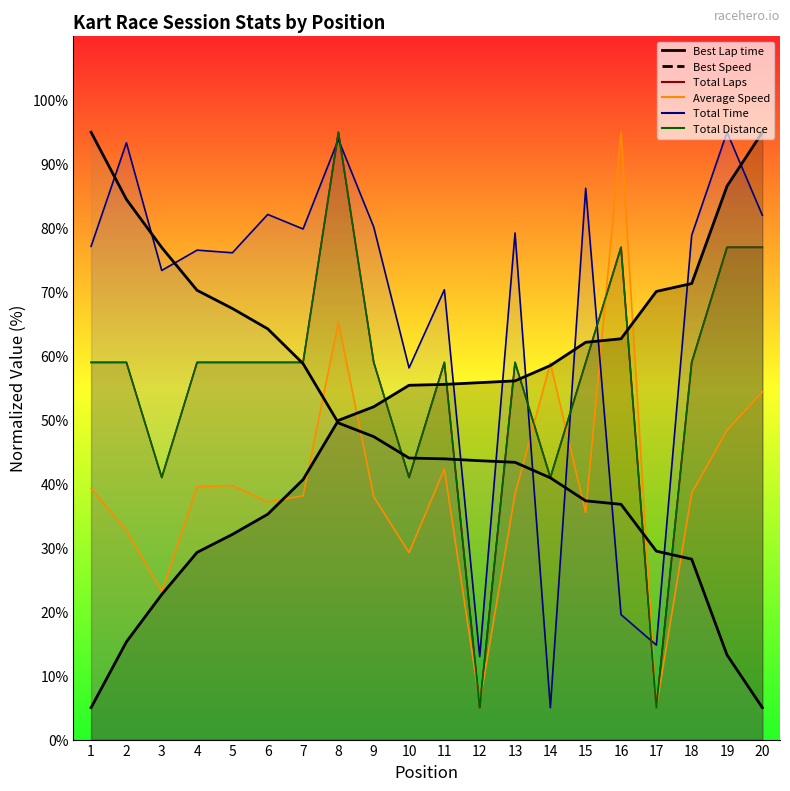

Which label corresponds to the largest value in the chart?

8